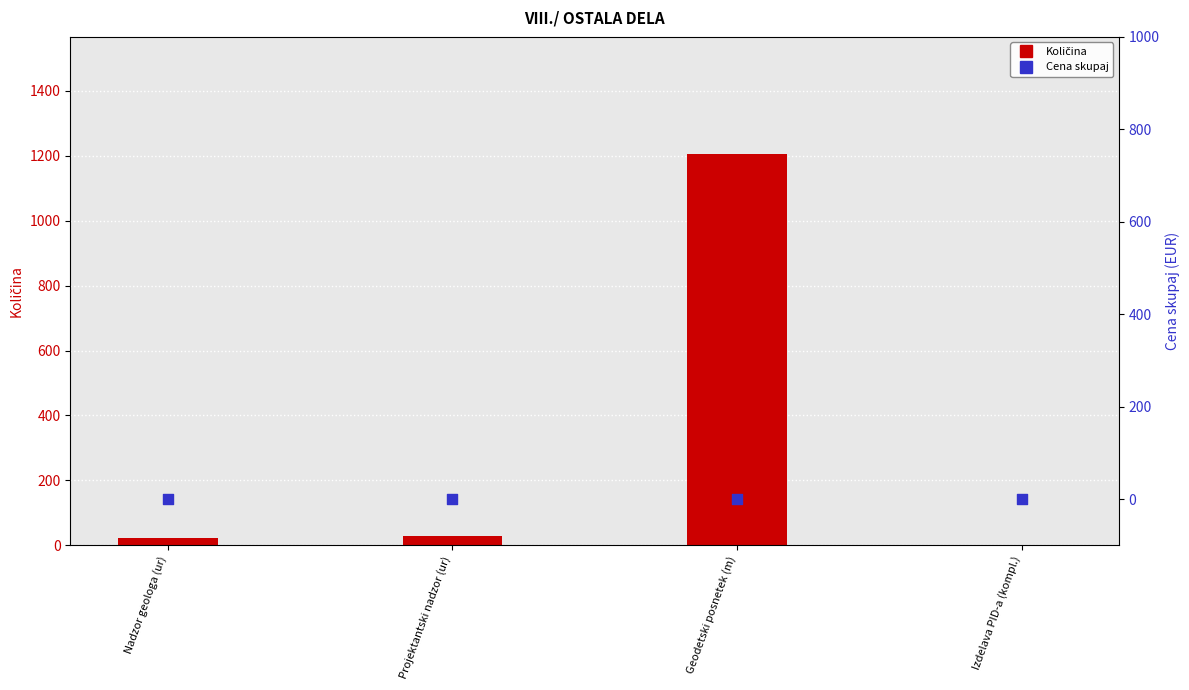

Which series reaches the maximum Y coordinate?

Količina